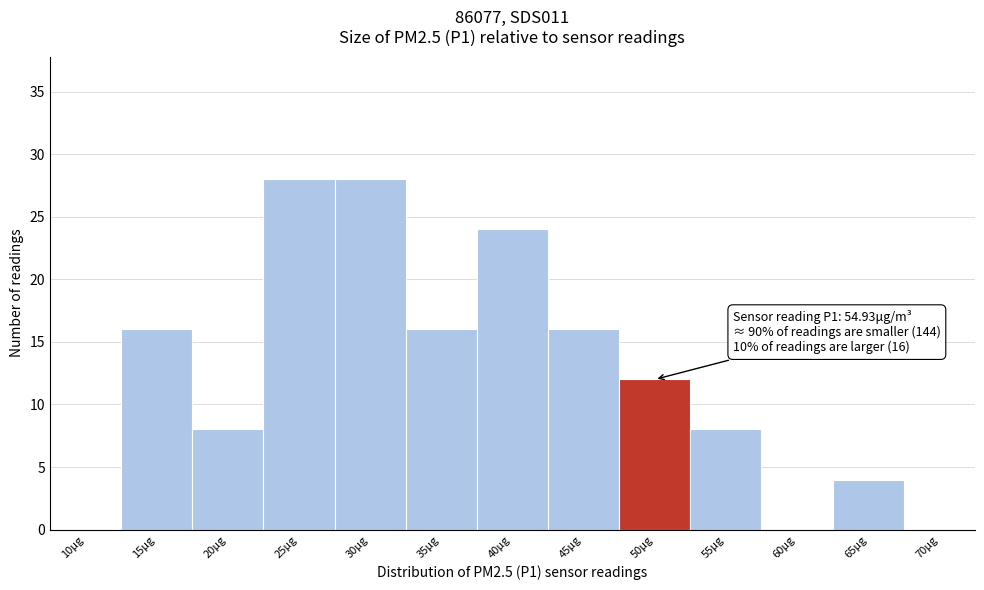

Reading left to right, transcribe all the data shown in this chart.

10μg=0	15μg=16	20μg=8	25μg=28	30μg=28	35μg=16	40μg=24	45μg=16	50μg=12	55μg=8	60μg=0	65μg=4	70μg=0